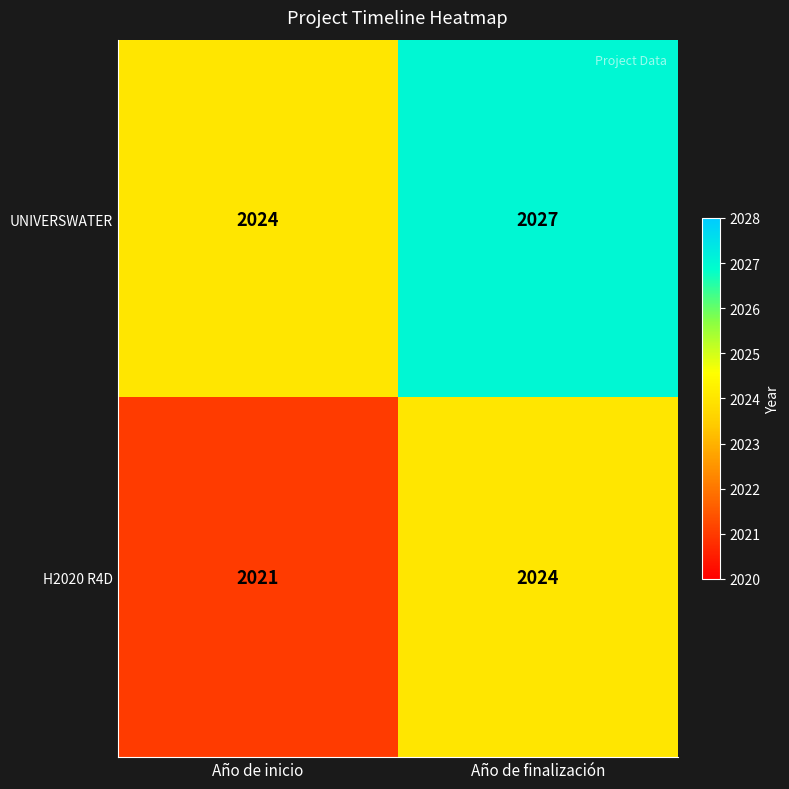

Where is UNIVERSWATER nearest to the value 2025?

Año de inicio